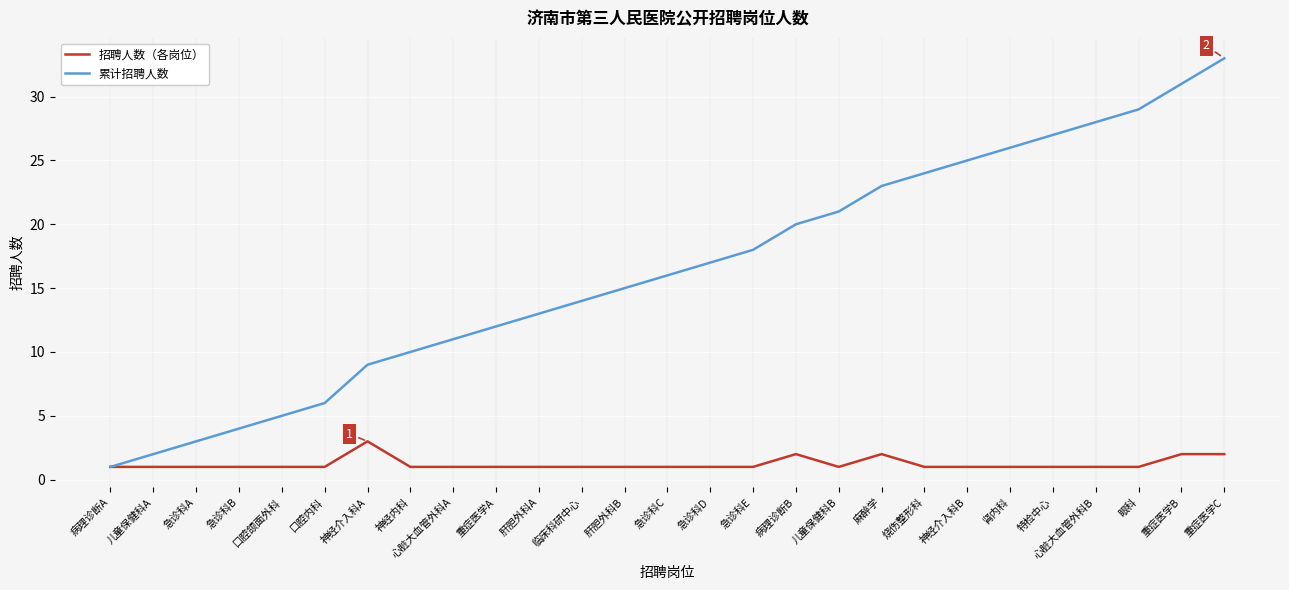

The value of 累计招聘人数 at 口腔内科 is 3. True or false?

False